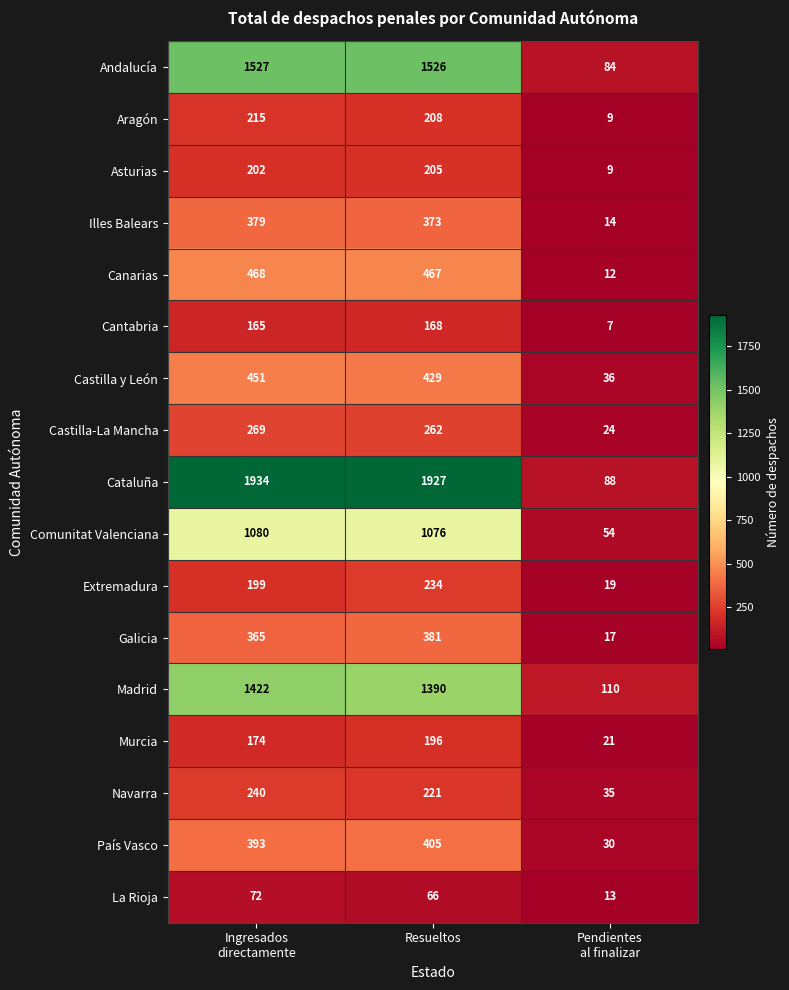

What is the total value across all series at Resueltos?

9534